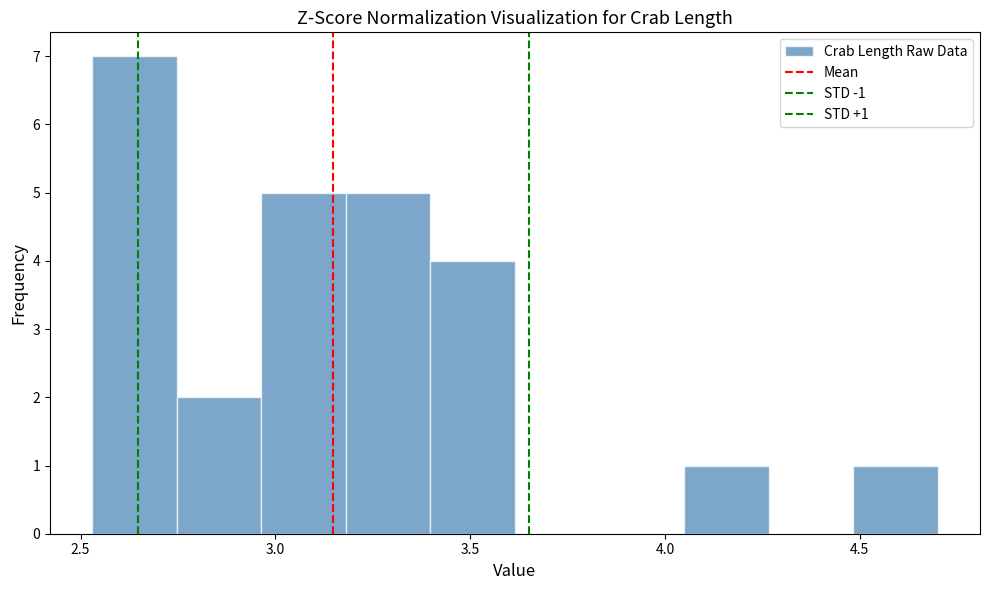

Which range on the x-axis has the tallest bar?

2.55 to 2.75